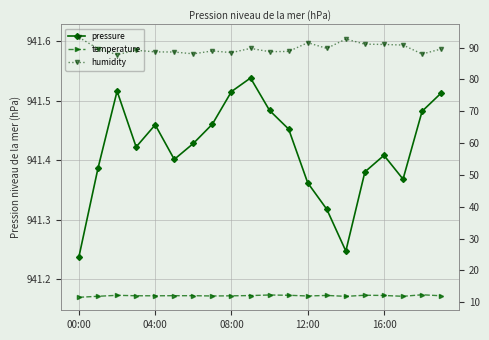

At which category is the sum across all series the highest?

00:00